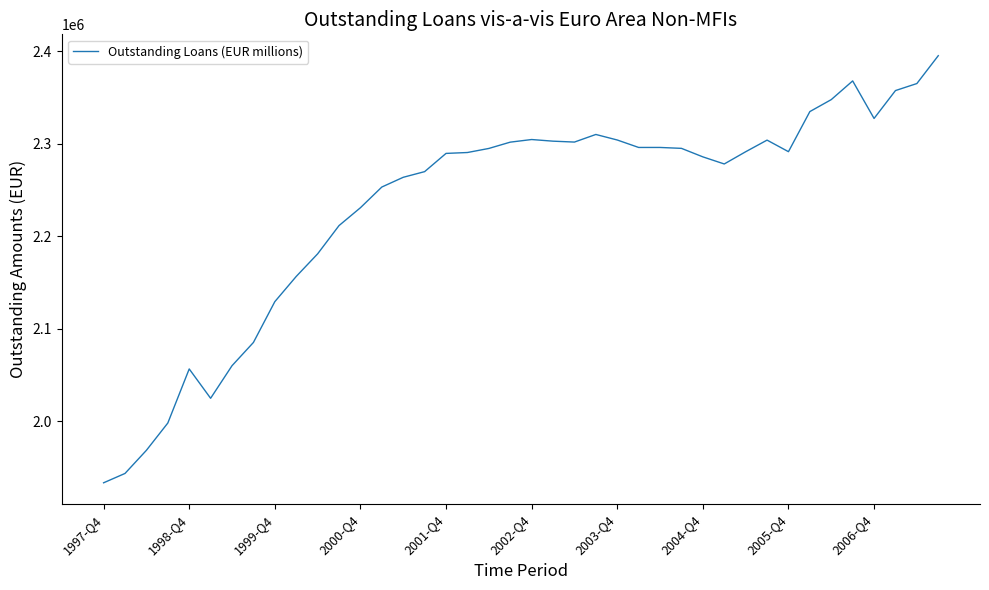

What is the greatest value displayed?

2394945.0